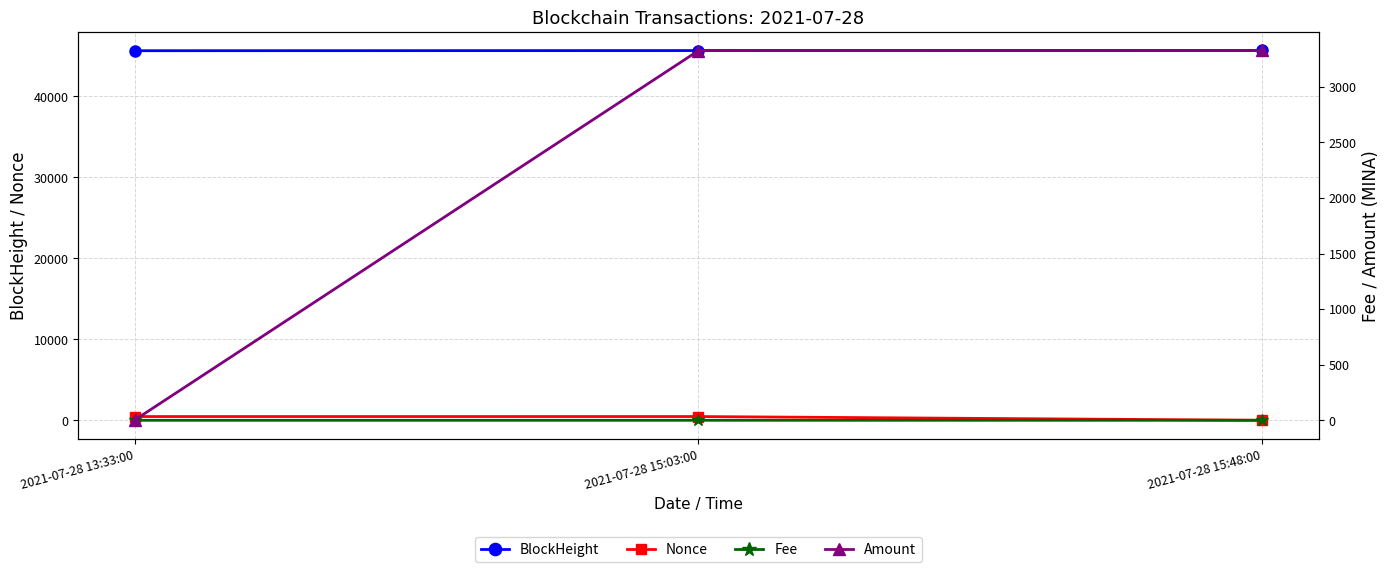

Is the value of Fee at 2021-07-28 15:03:00 greater than the value of BlockHeight at 2021-07-28 15:03:00?

No